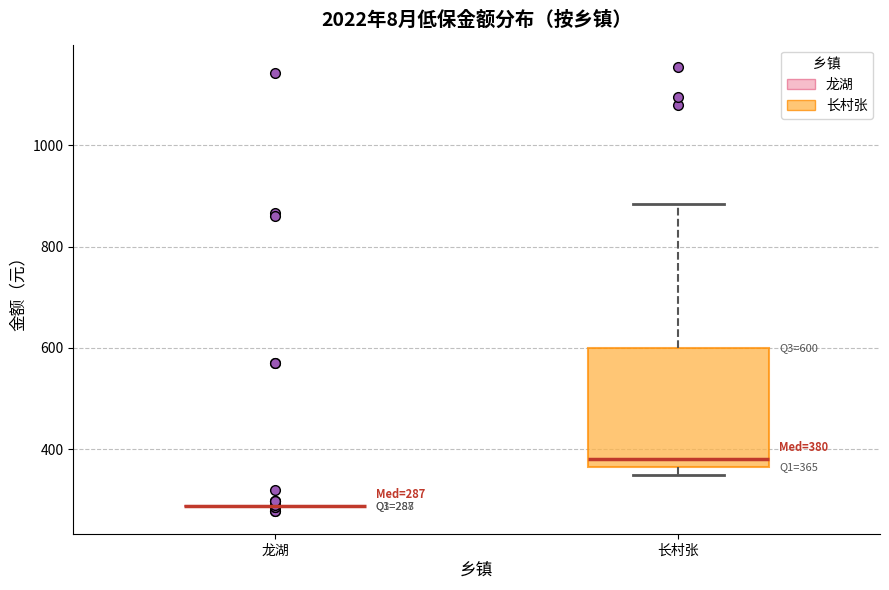

Which box is the tallest, from its lower edge to its upper edge?

长村张